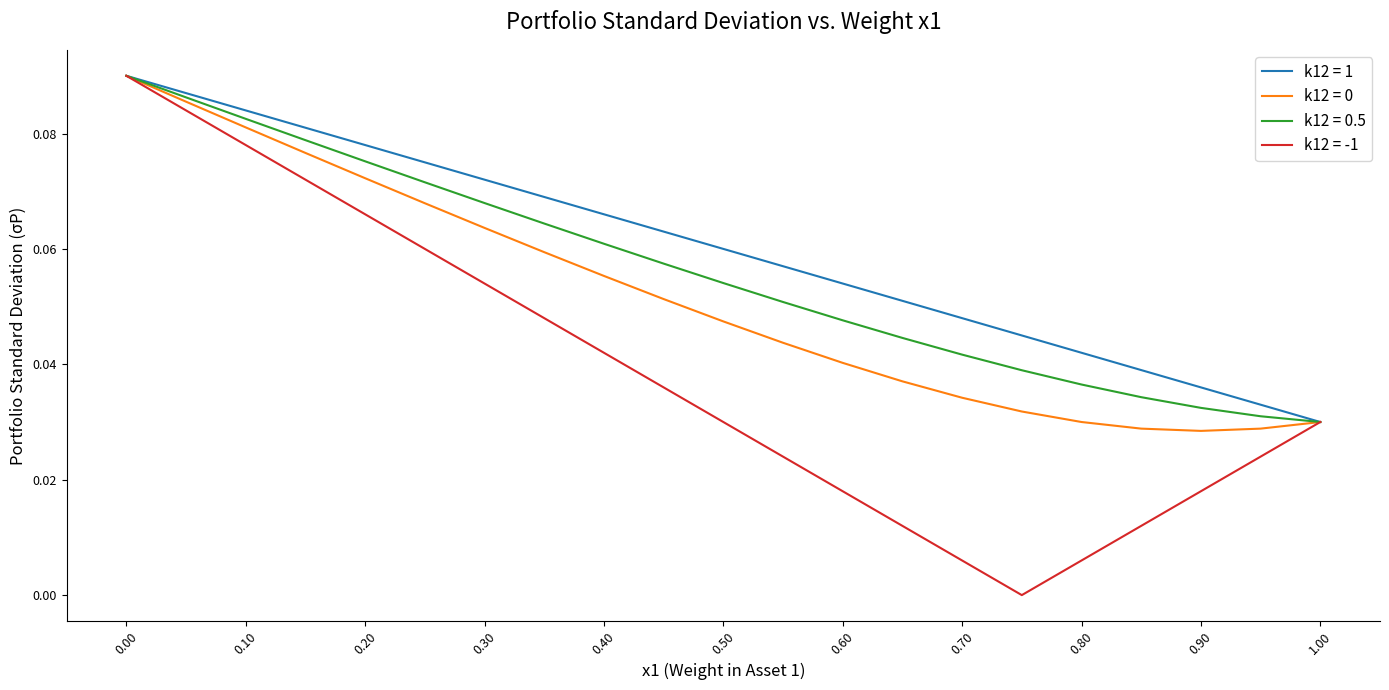

Which series has the largest range (max minus min)?

k12 = -1